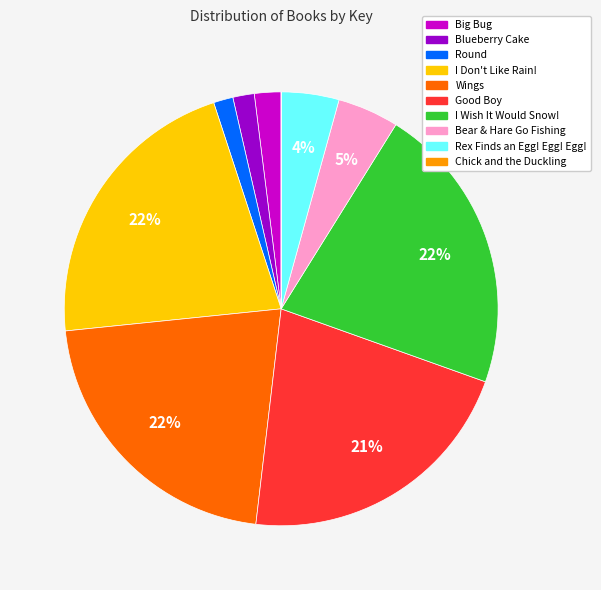

Combined, do Bear & Hare Go Fishing and I Don't Like Rain! account for over 50%?

No